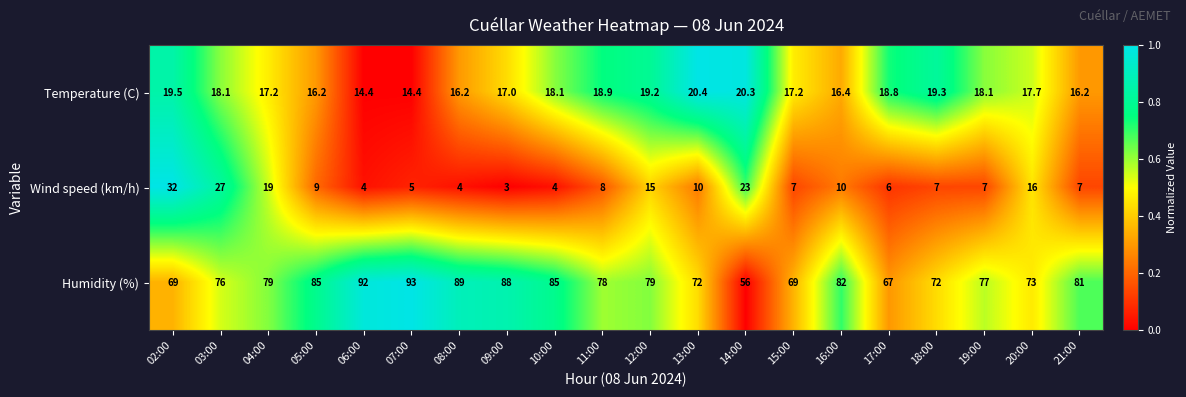

Which series changed the most between 08:00 and 18:00?

Humidity (%)